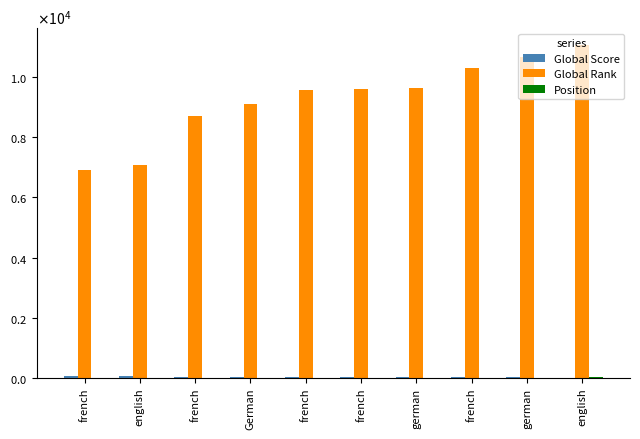

Reading left to right, transcribe all the data shown in this chart.

Global Score: 49	46	33	30	25	25	24	17	10	2
Global Rank: 6916	7094	8720	9125	9583	9603	9630	10308	10669	11084
Position: 1	2	3	4	5	6	7	8	9	10